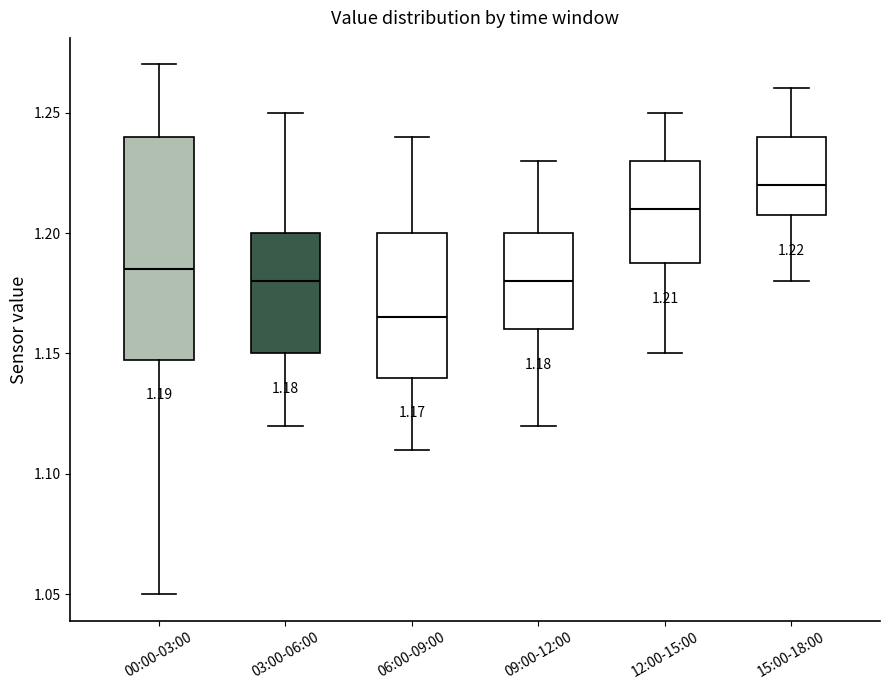

Which box's median line is the lowest?

06:00-09:00